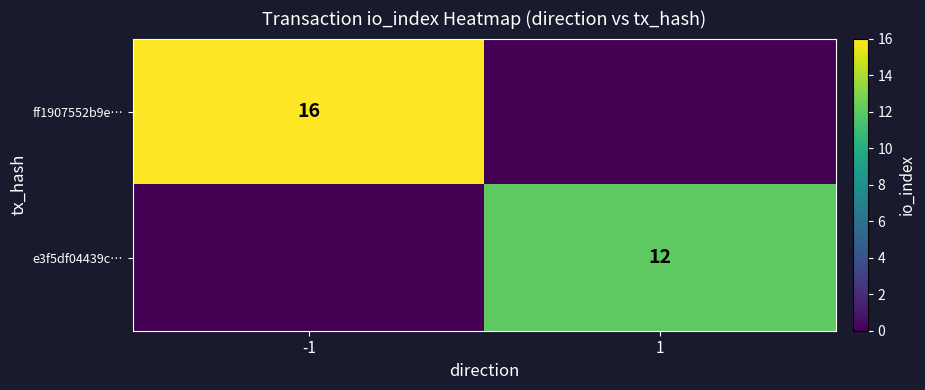

Is it true that ff1907552b9e… equals 16 at -1?

True